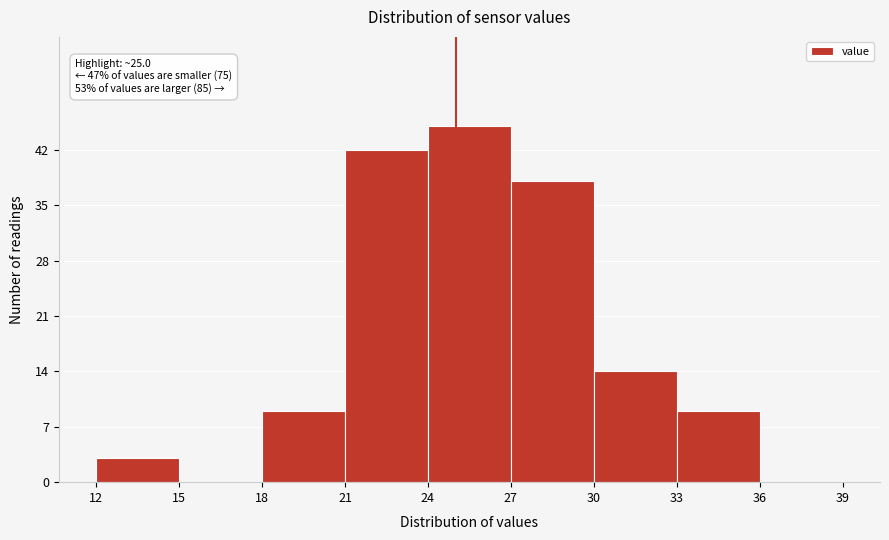

Over which range of the x-axis is the bar tallest?

24 to 27